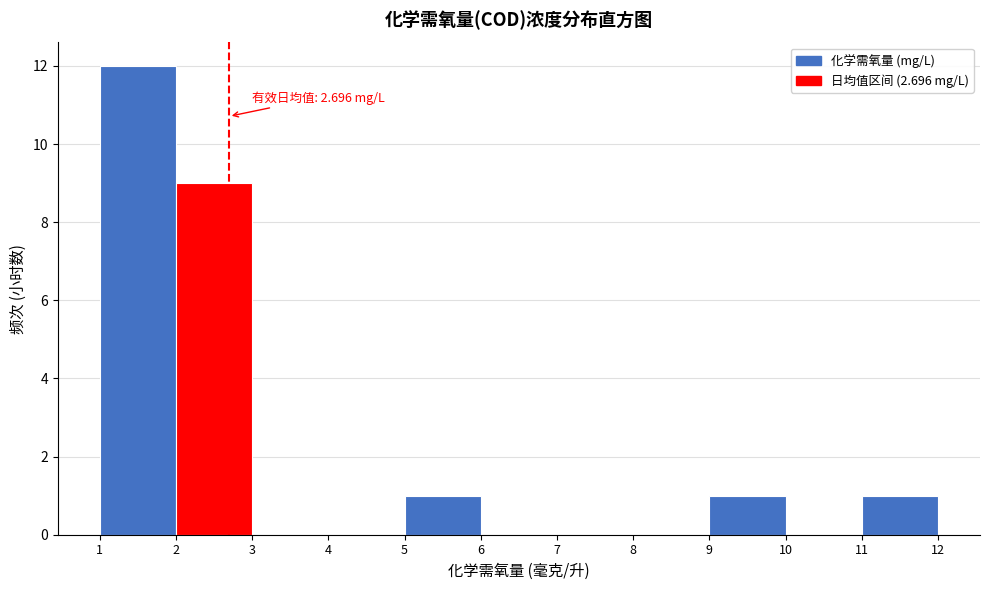

Over which range of the x-axis is the bar tallest?

1 to 2